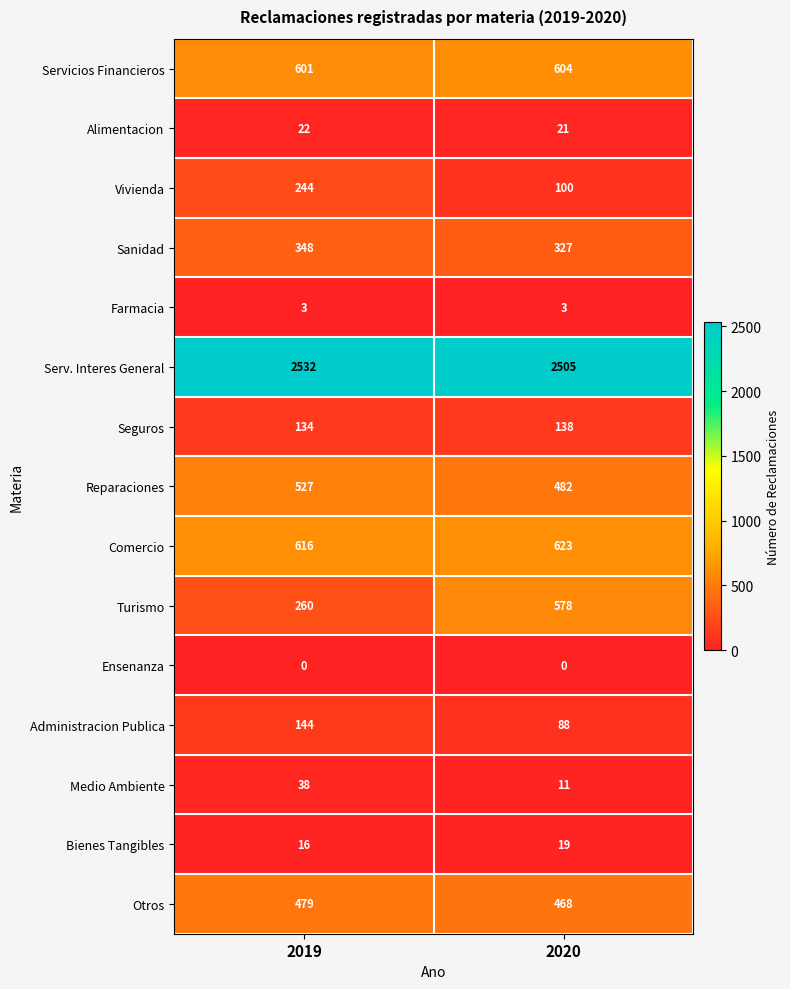

What is the greatest value displayed?

2532